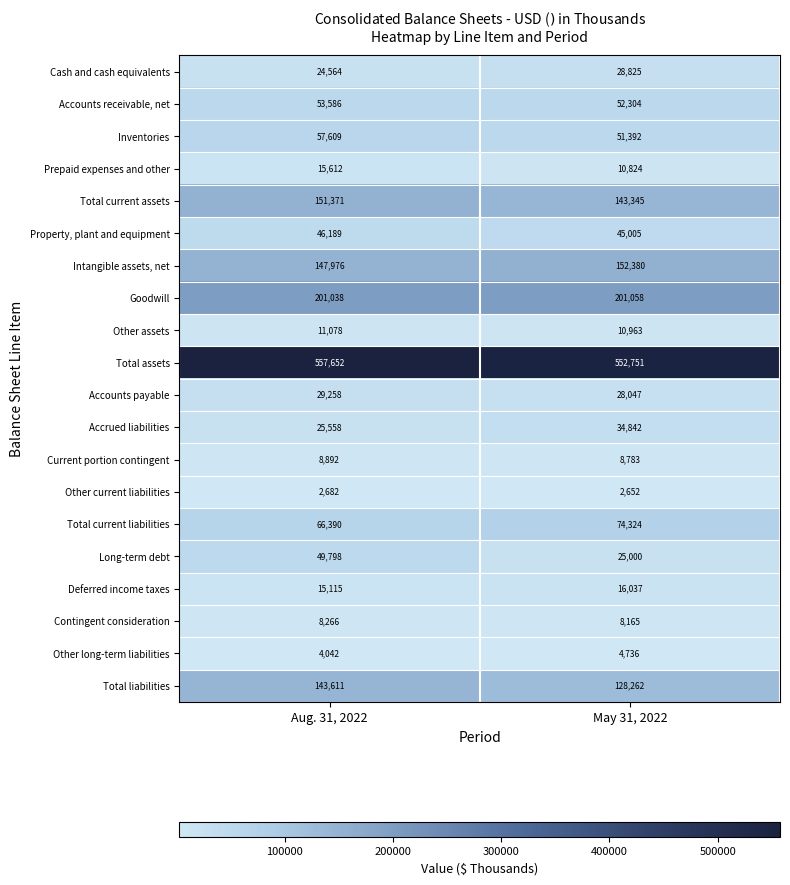

True or false: Contingent consideration has a value of 4955 at May 31, 2022.

False